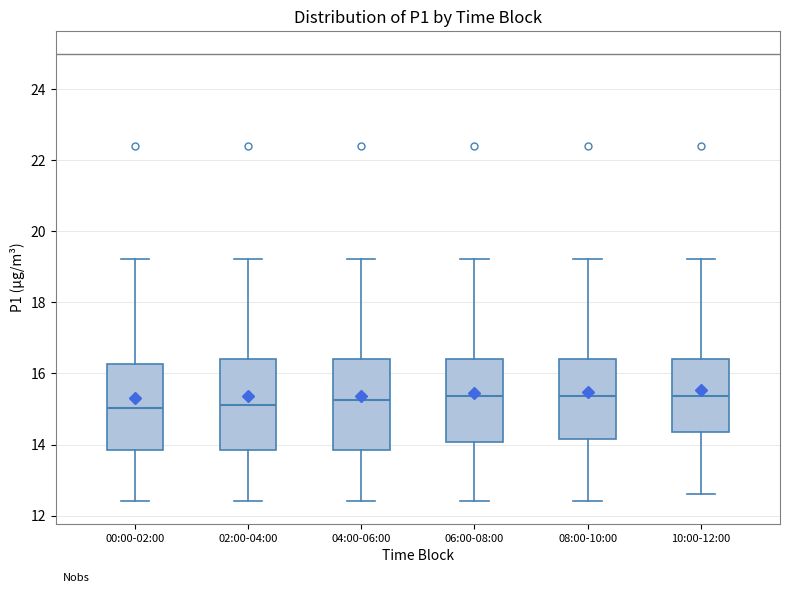

Reading left to right, transcribe this box plot: for each box, give where its median line is, the range the box spans, and where its two whiskers end, as read against the y-axis. The values are not printed on the chart, so give them approximately, as read against the axis.

00:00-02:00: median 15.0, box 13.8 to 16.2, whiskers 12.4 to 19.2
02:00-04:00: median 15.2, box 13.8 to 16.4, whiskers 12.4 to 19.2
04:00-06:00: median 15.2, box 13.8 to 16.4, whiskers 12.4 to 19.2
06:00-08:00: median 15.4, box 14.0 to 16.4, whiskers 12.4 to 19.2
08:00-10:00: median 15.4, box 14.2 to 16.4, whiskers 12.4 to 19.2
10:00-12:00: median 15.4, box 14.4 to 16.4, whiskers 12.6 to 19.2